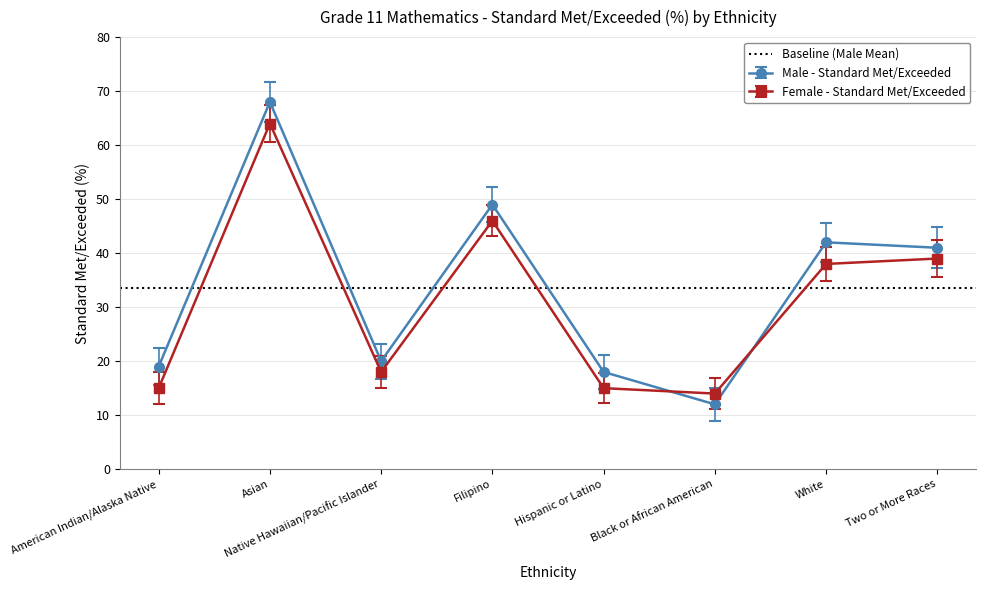

What is the difference between the maximum and minimum values in the Male - Standard Met/Exceeded series?

56